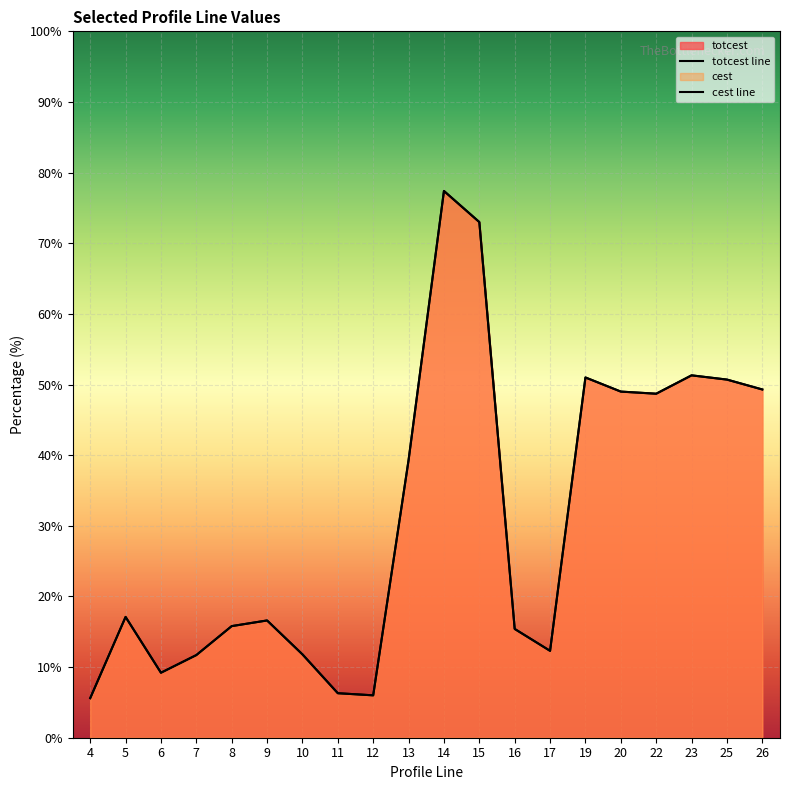

At how many categories does at least one series exceed 70?

2